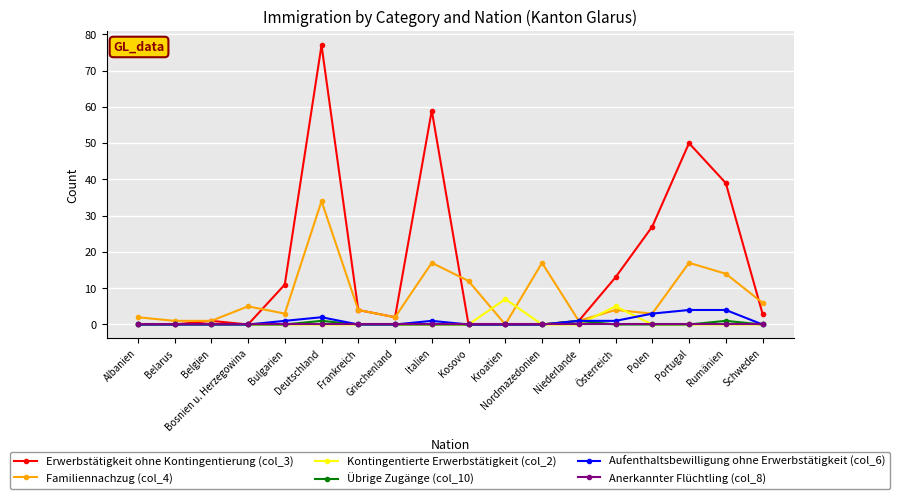

What is the difference between the second highest and second lowest values in the Übrige Zugänge (col_10) series?

1